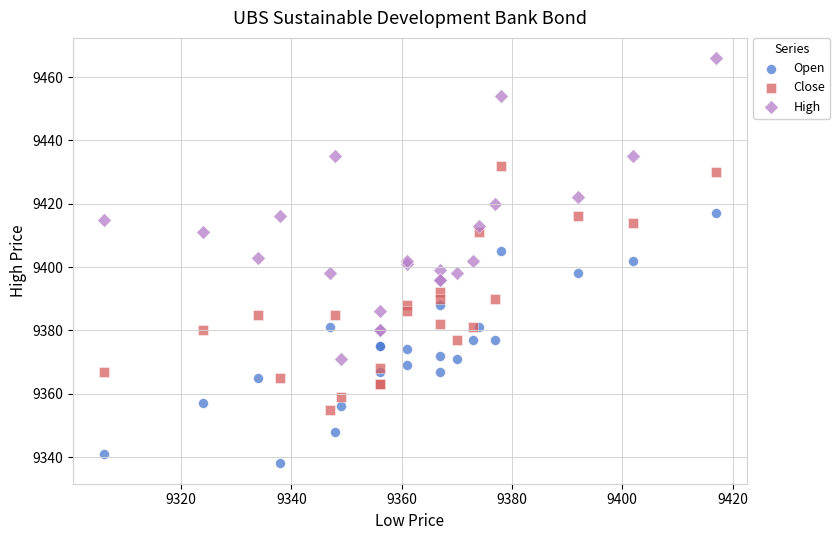

Which series contains the highest Y value?

High